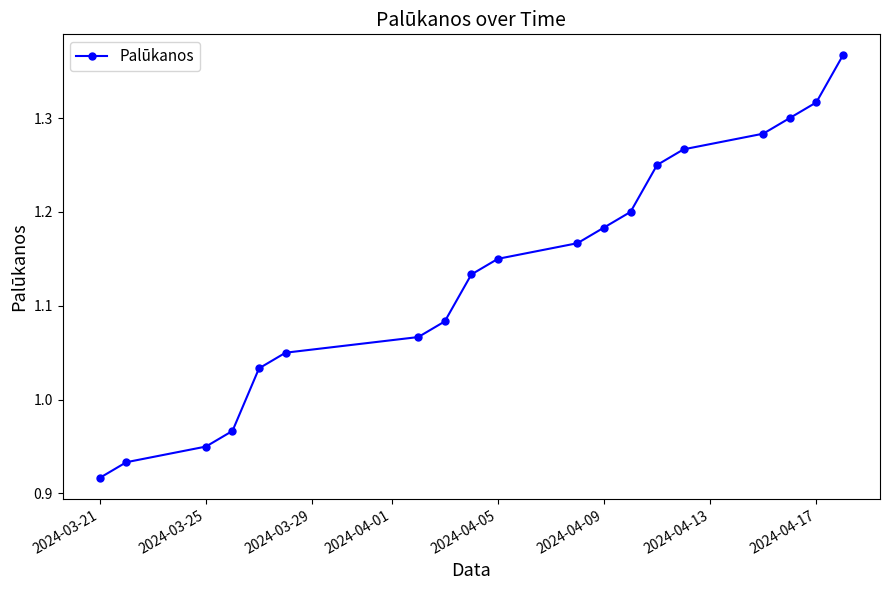

How many series are shown in this chart?

1